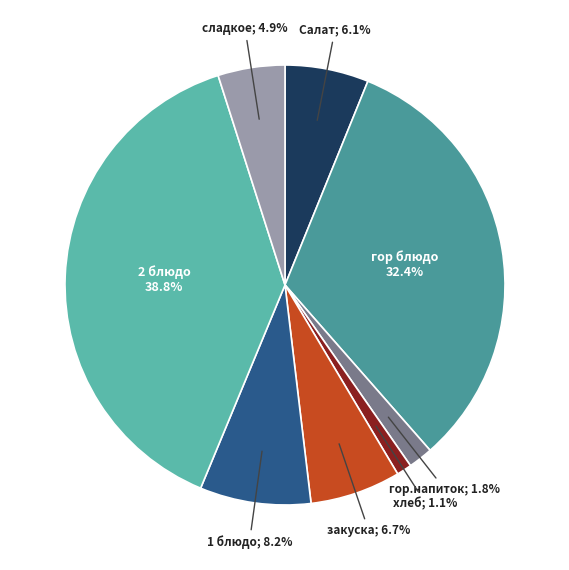

Which slice is the largest?

2 блюдо